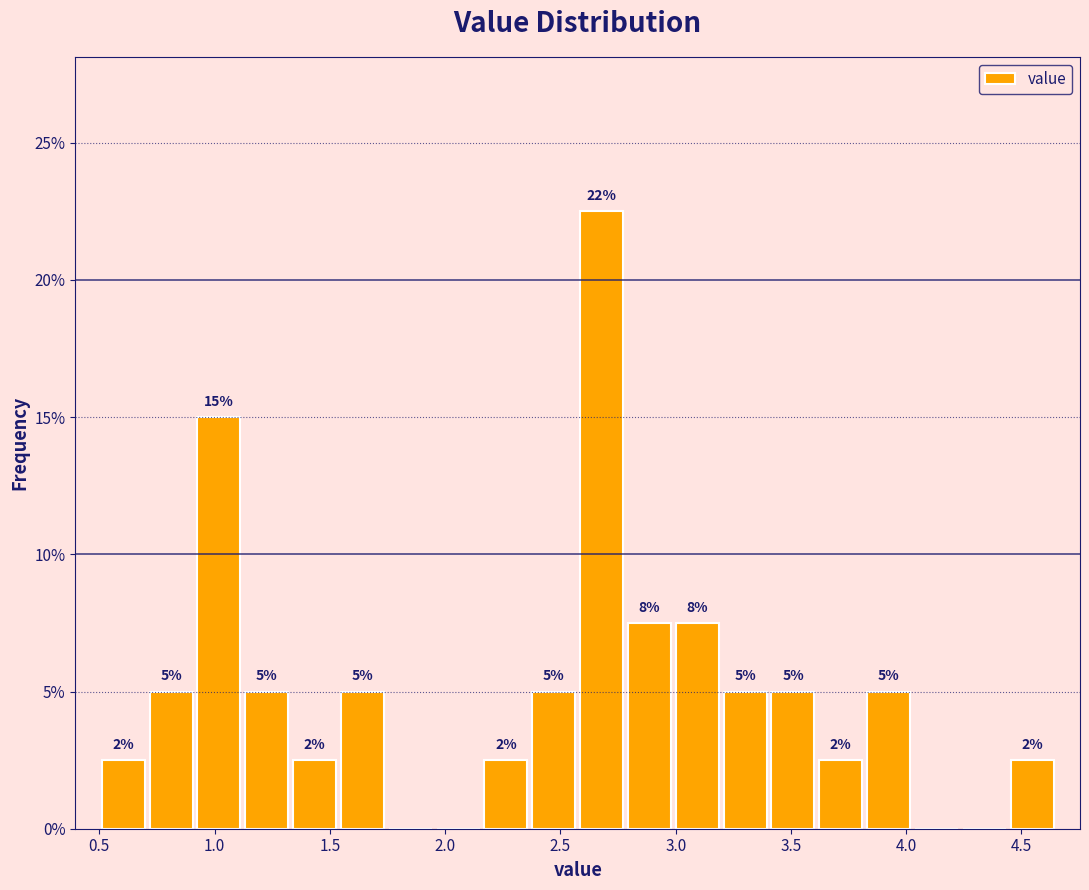

Over which range of the x-axis is the bar tallest?

2.60 to 2.80